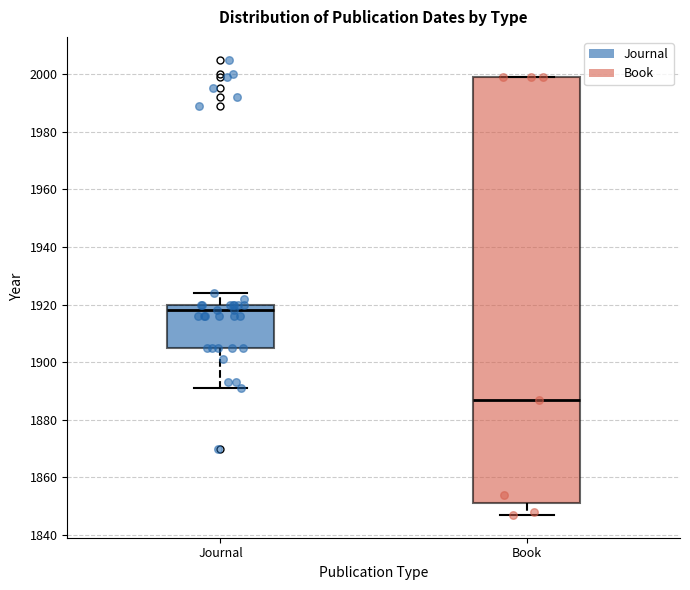

Comparing the boxes themselves (not the whiskers), which one is the tallest?

Book